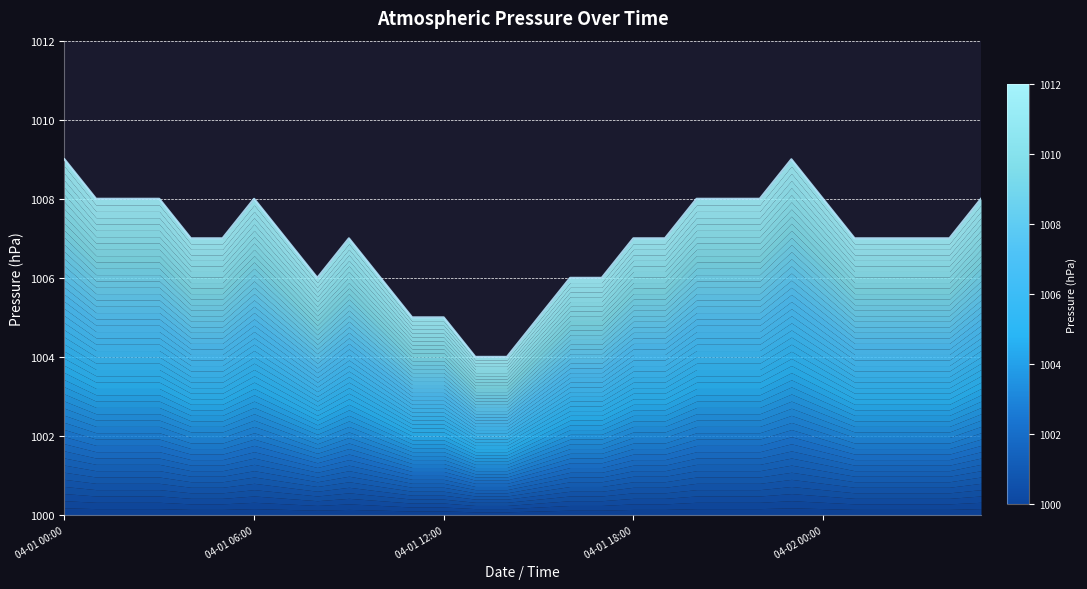

Rank the categories by value from lowest to highest.

04-01 13:00, 04-01 14:00, 04-01 11:00, 04-01 12:00, 04-01 15:00, 04-01 08:00, 04-01 10:00, 04-01 16:00, 04-01 17:00, 04-01 04:00, 04-01 05:00, 04-01 07:00, 04-01 09:00, 04-01 18:00, 04-01 19:00, 04-02 01:00, 04-02 02:00, 04-02 03:00, 04-02 04:00, 04-01 01:00, 04-01 02:00, 04-01 03:00, 04-01 06:00, 04-01 20:00, 04-01 21:00, 04-01 22:00, 04-02 00:00, 04-02 05:00, 04-01 00:00, 04-01 23:00